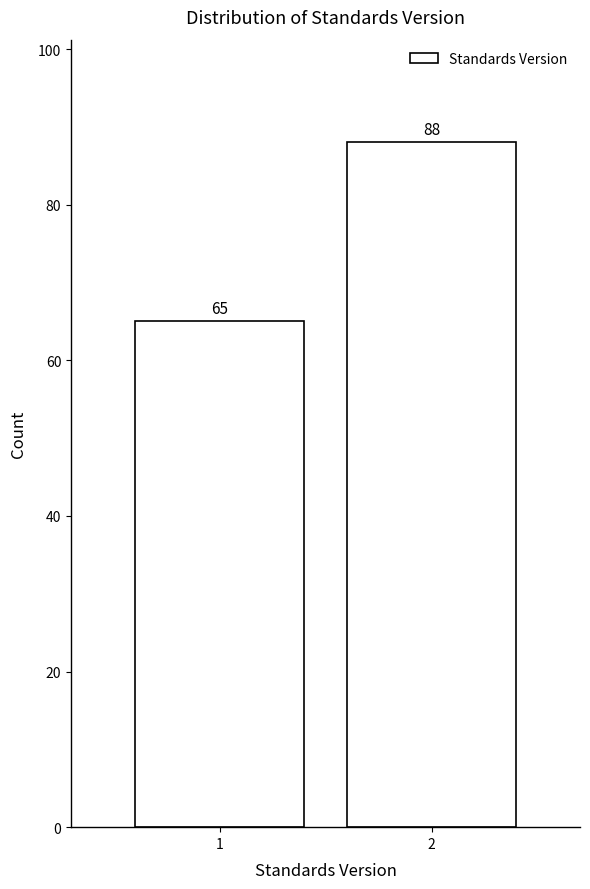

Reading right to left, list all the values displayed in this chart.

88	65